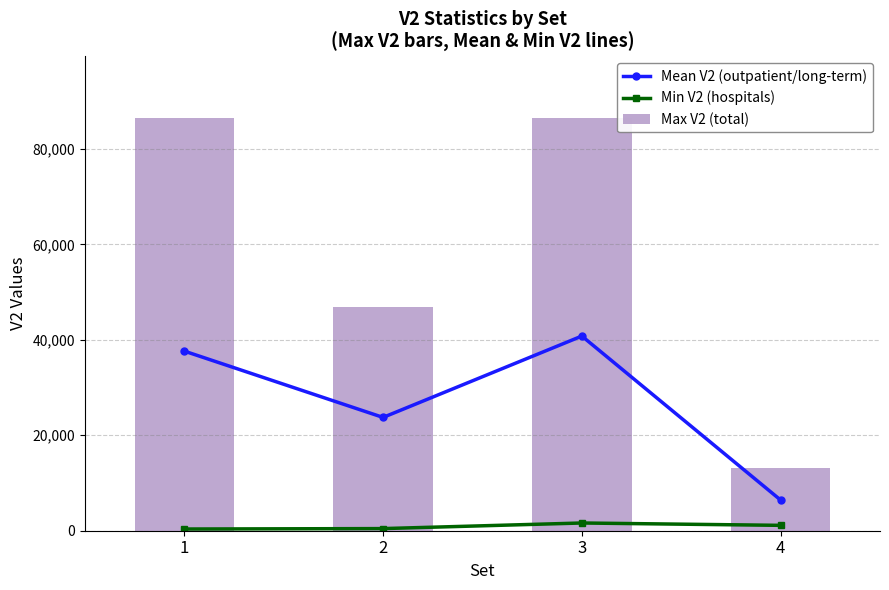

What is the minimum value for Min V2 (hospitals)?

357.0